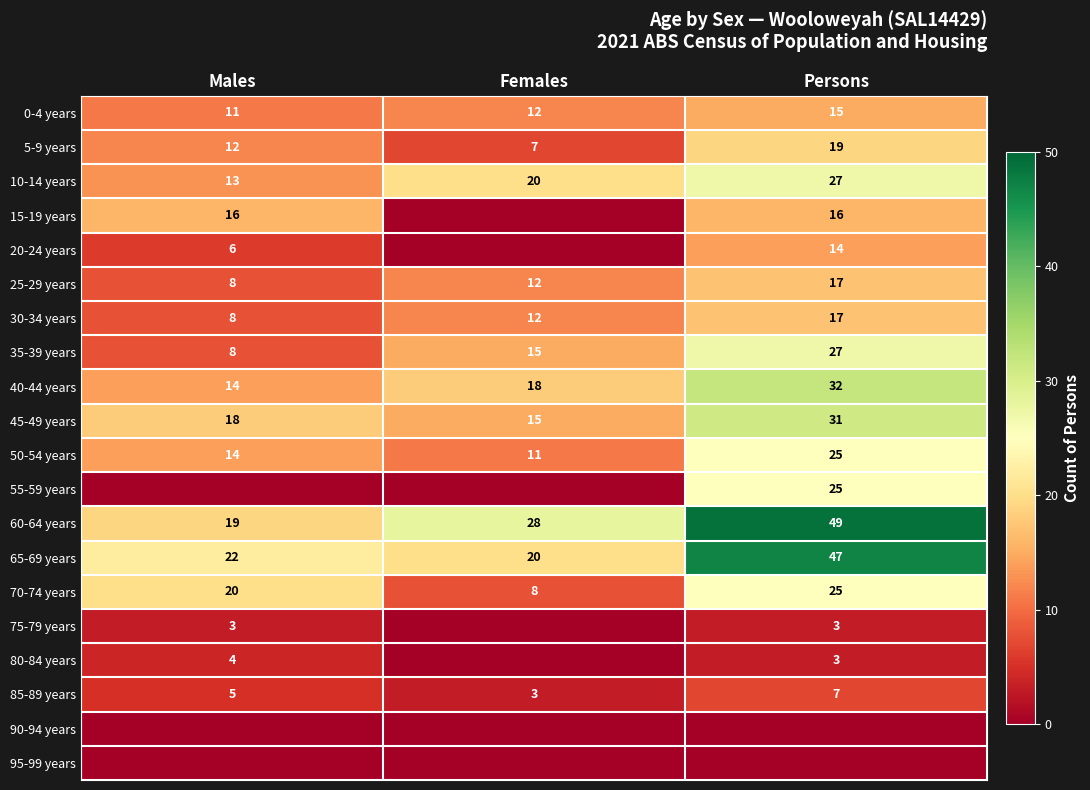

What is the maximum value for 45-49 years?

31